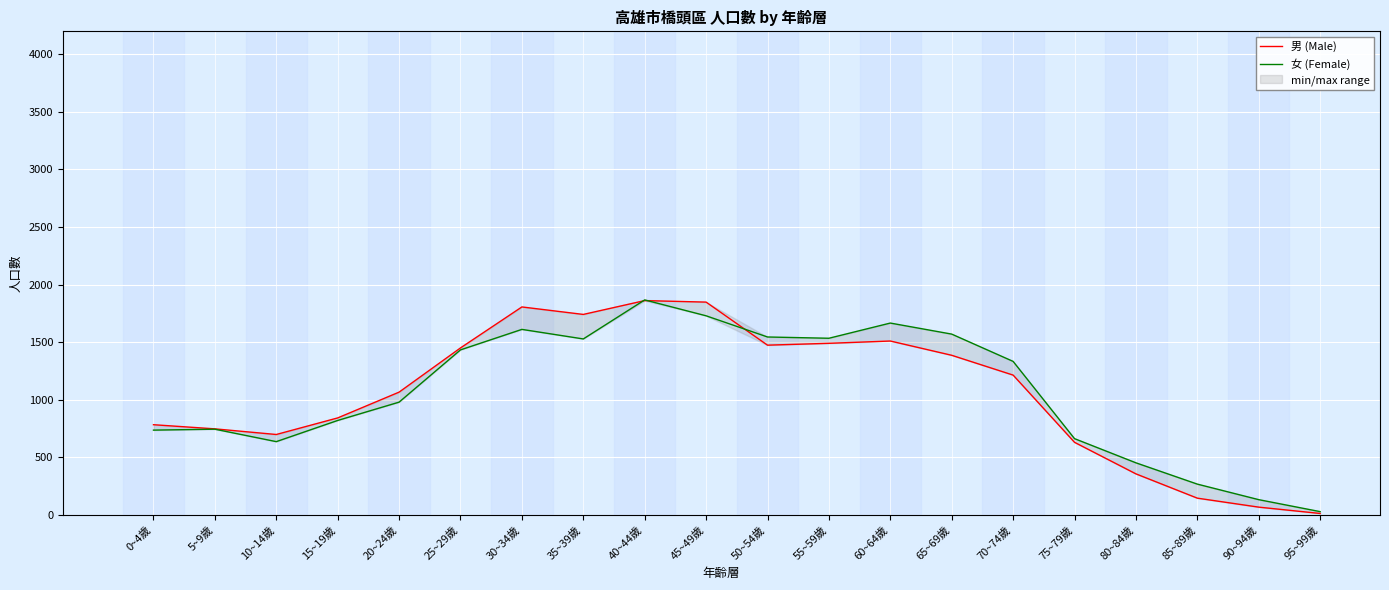

What is the minimum value for 女 (Female)?

28